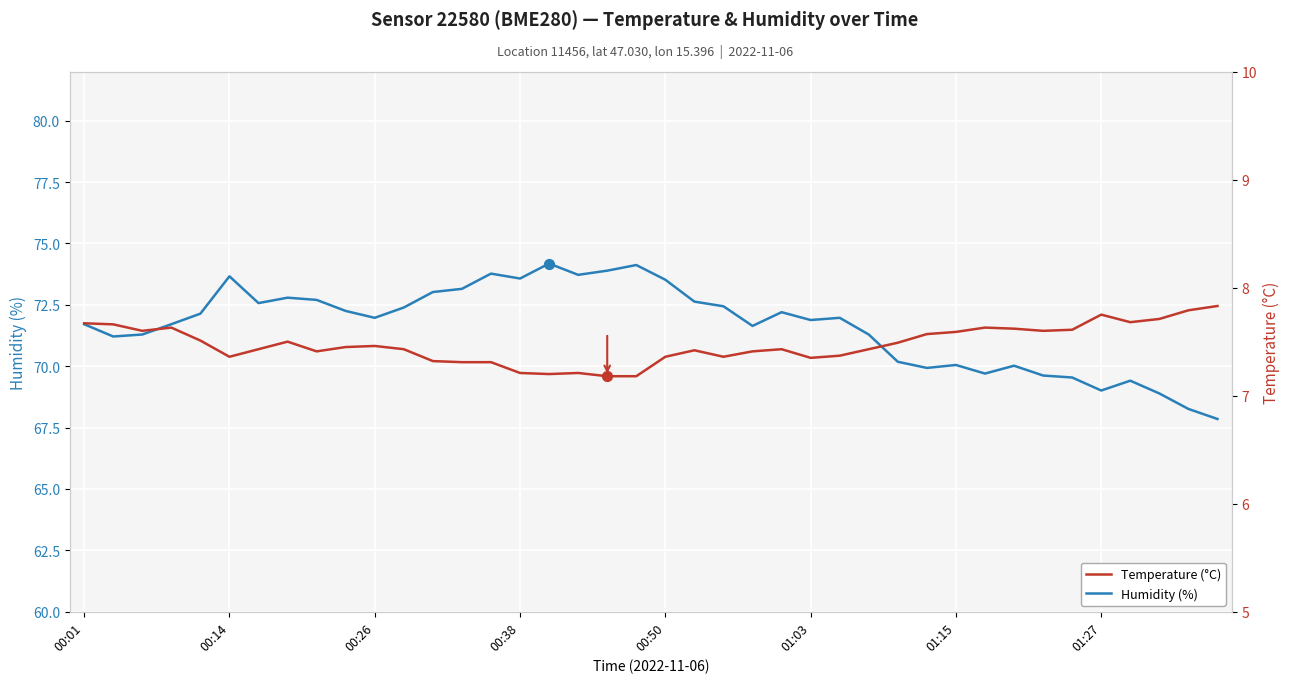

What are all the series names shown in the legend?

Humidity (%), Temperature (°C)